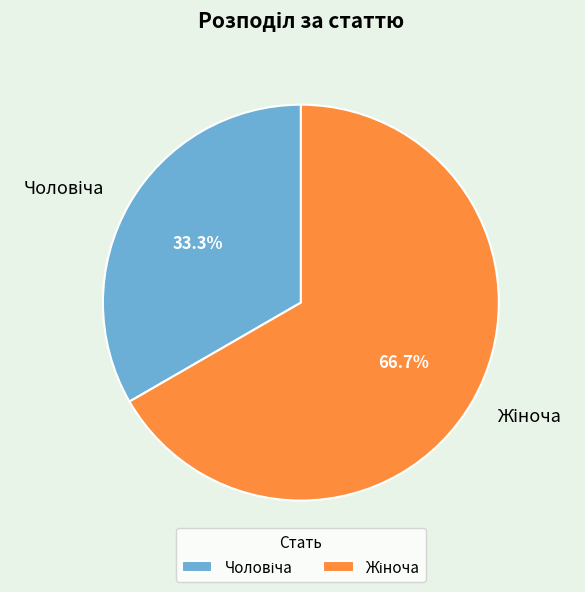

Does any single category account for the majority?

Yes